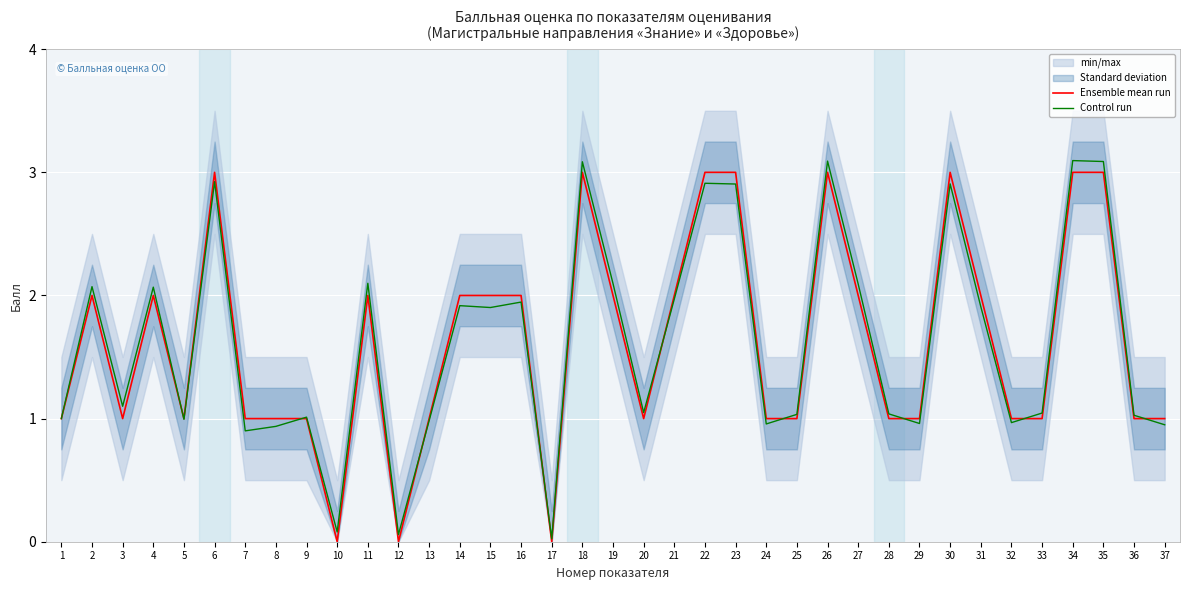

In Ensemble mean run, how many points are higher than both neighbors (excluding endpoints)?

7